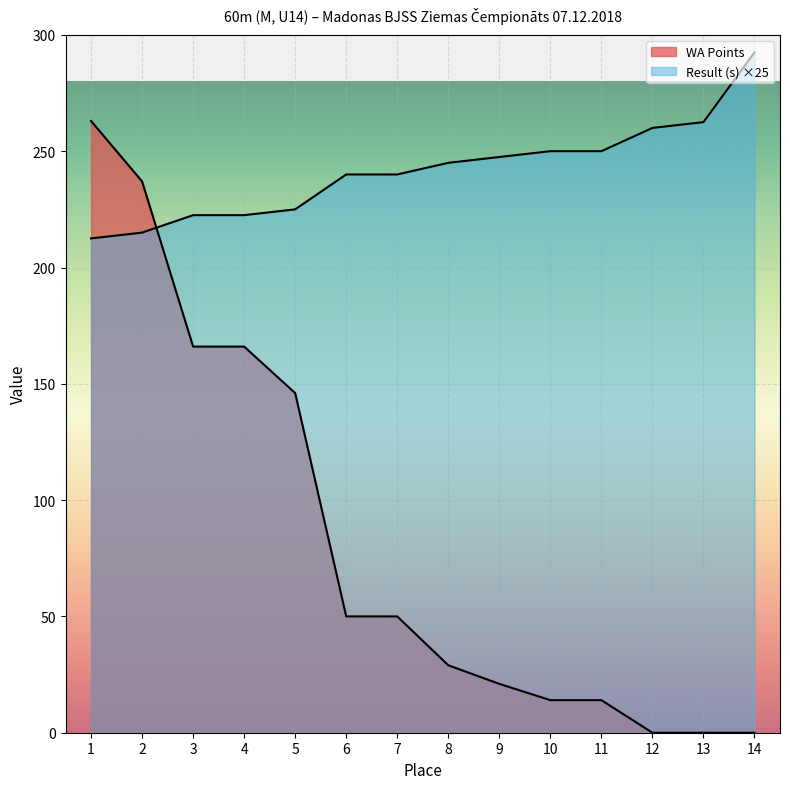

Which has a higher value, 13 or 12?

13